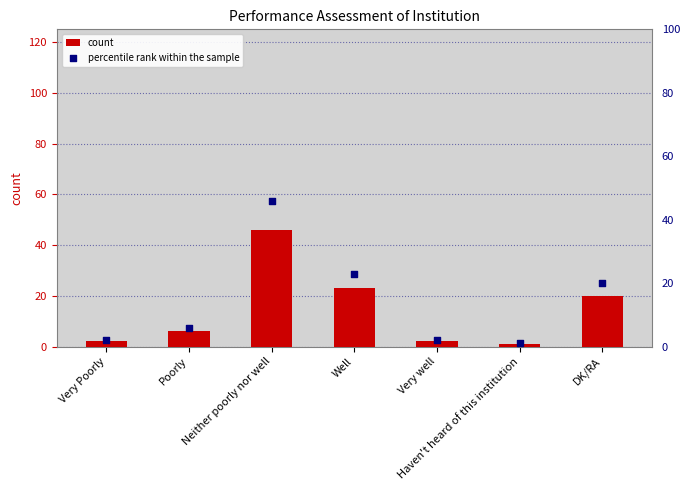

Is the value of count at Poorly greater than the value of percentile rank within the sample at Haven't heard of this institution?

Yes